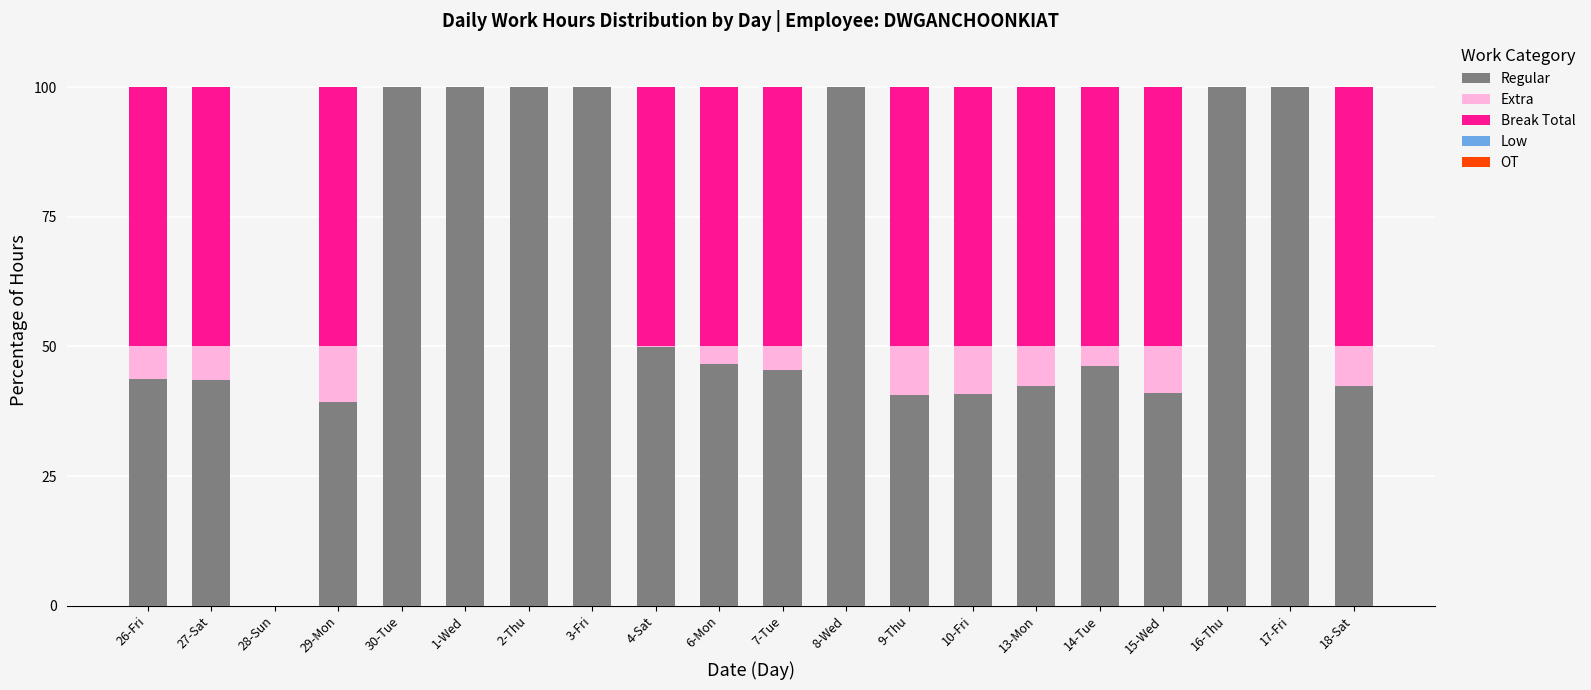

Is it true that Regular equals 100.0 at 8-Wed?

True